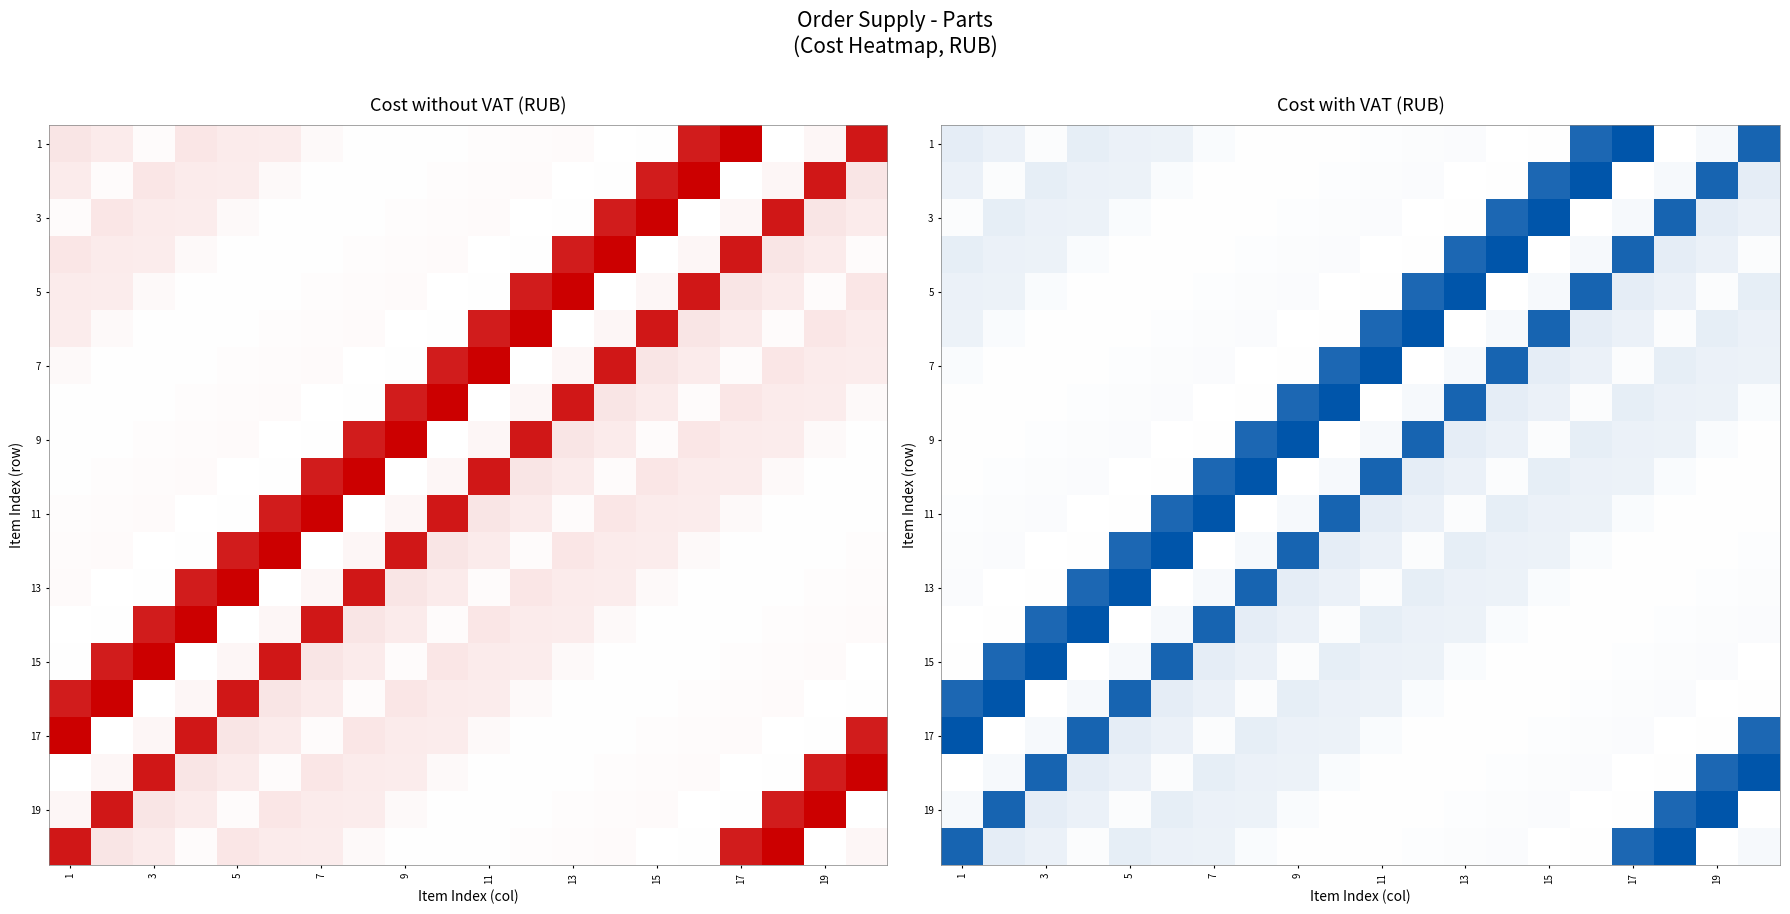

What is the greatest value displayed?

1.0